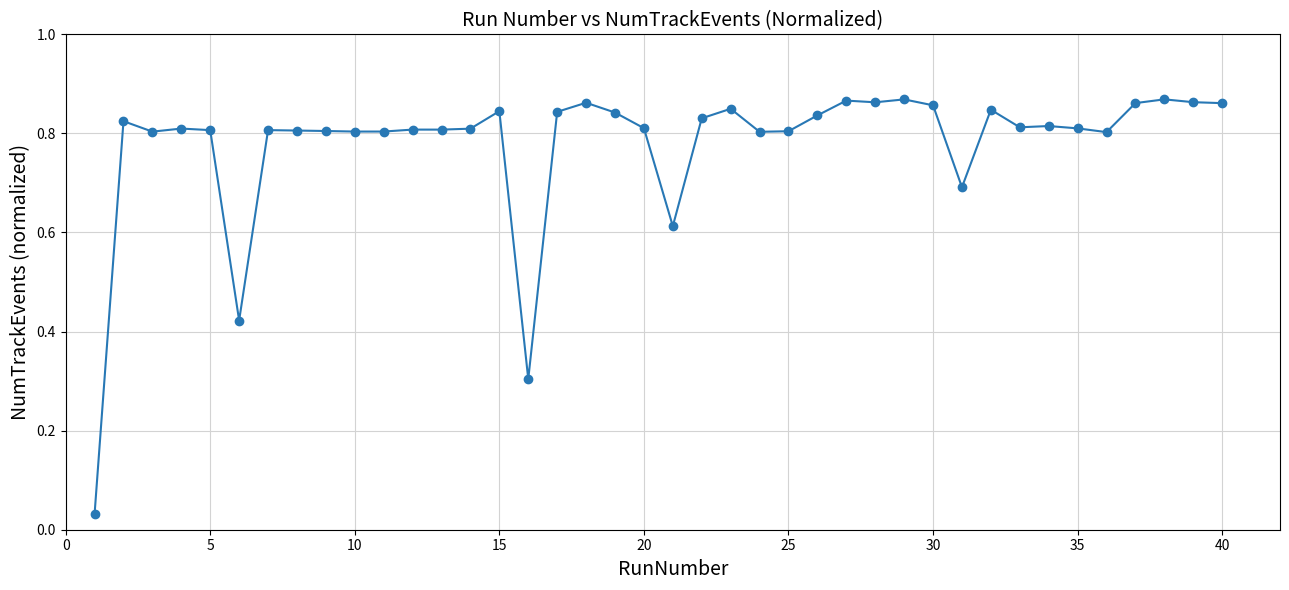

True or false: there are more than 2 points higher than both neighbors.

True